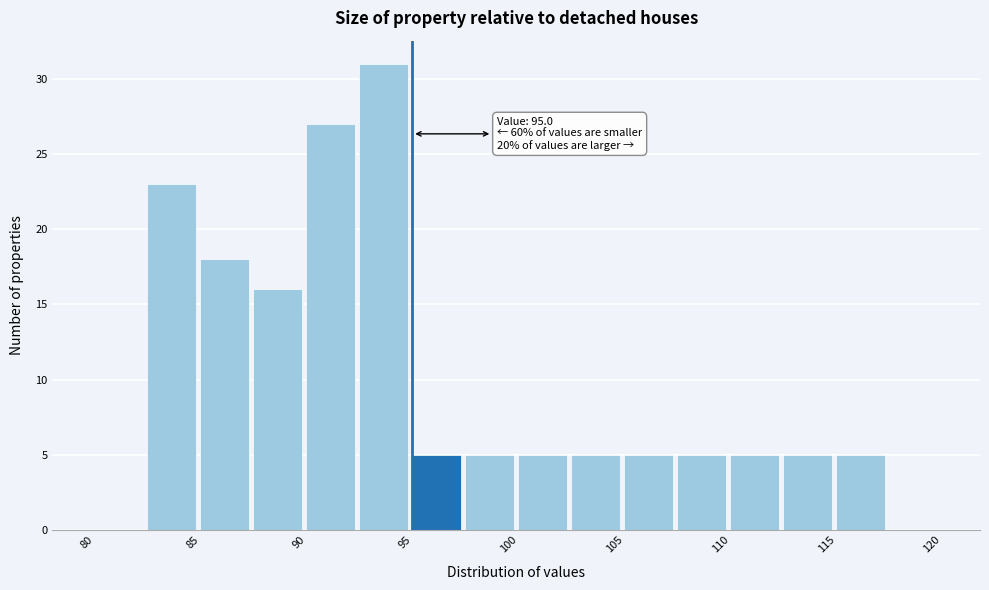

Which range on the x-axis has the tallest bar?

92.5 to 95.0